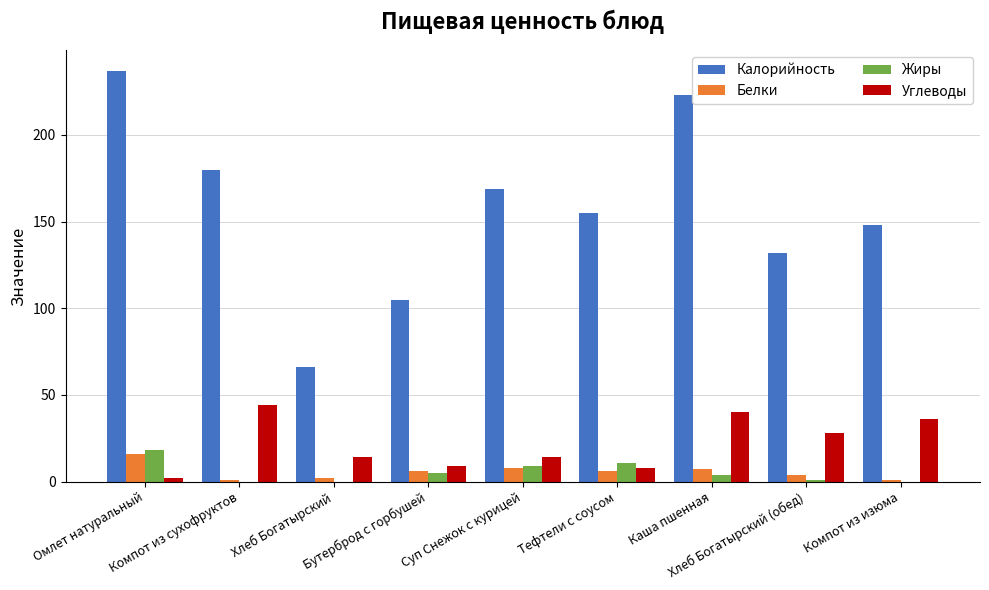

What is the maximum value shown in the chart?

237